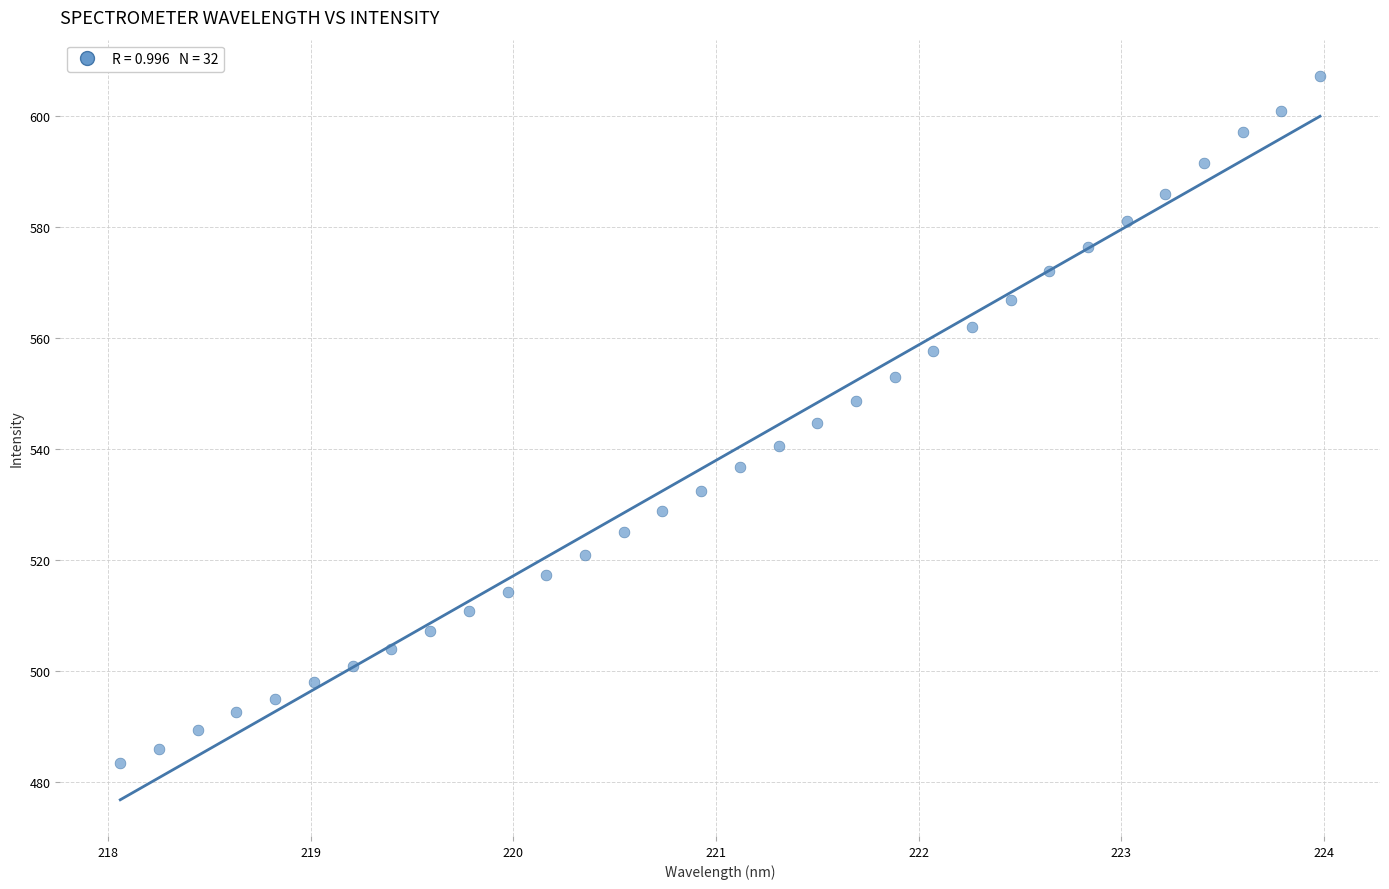

What is the range of X values (max minus min)?

5.9